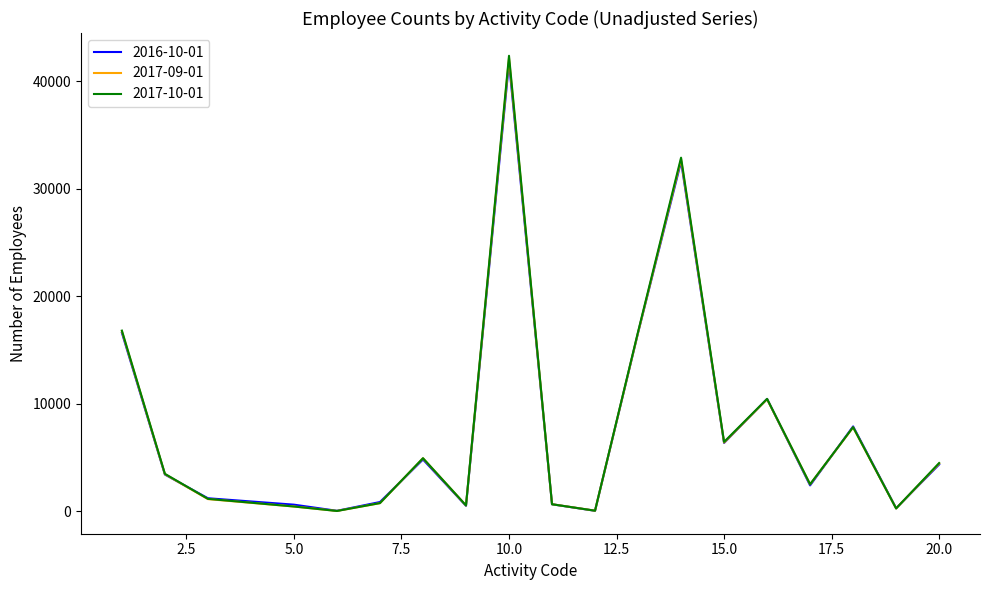

Which series has the widest spread of values?

2017-10-01